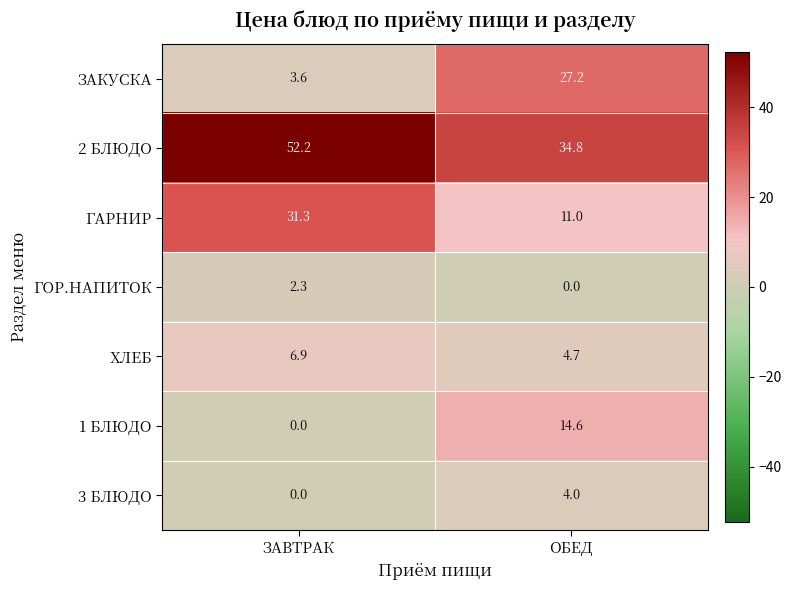

Which series changed the most between ЗАВТРАК and ОБЕД?

ЗАКУСКА